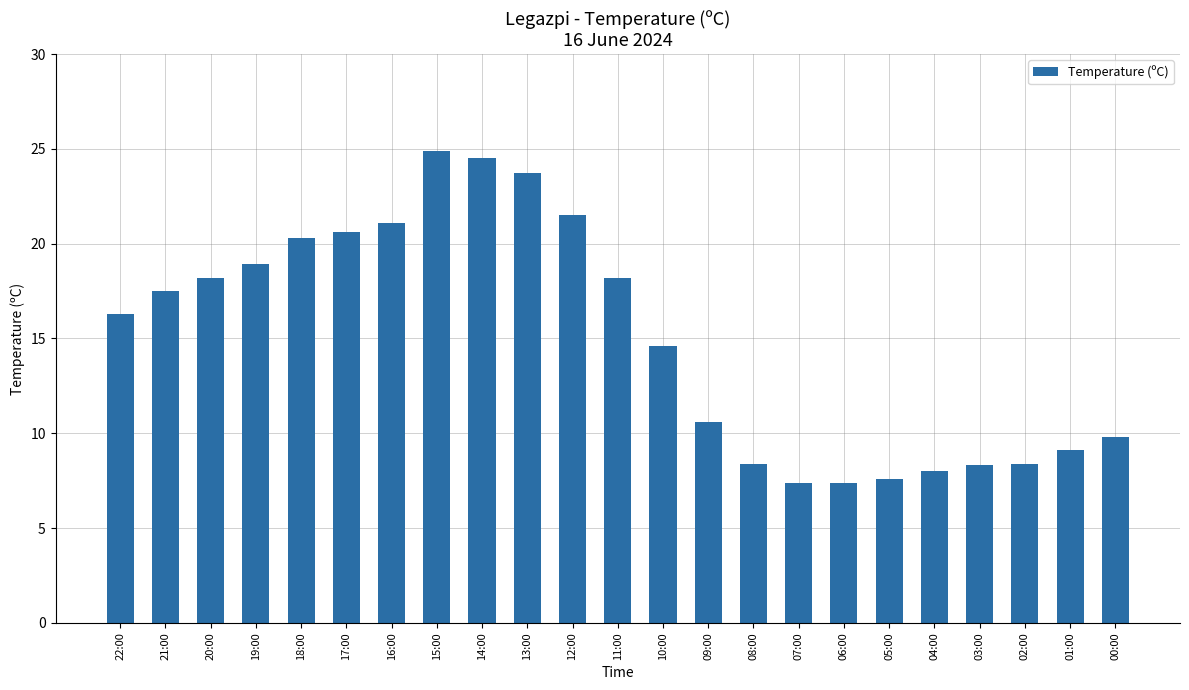

What is the sum of all values?

345.3